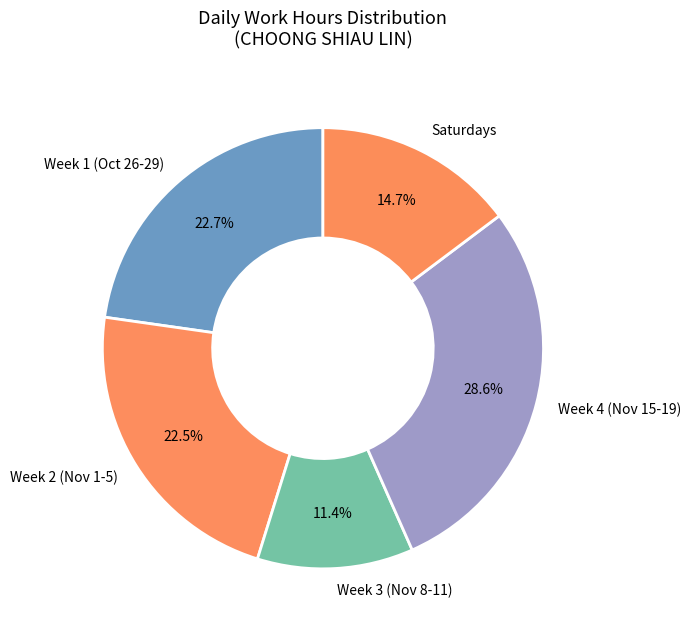

Do Week 2 (Nov 1-5) and Week 4 (Nov 15-19) together represent more than half of the pie?

Yes